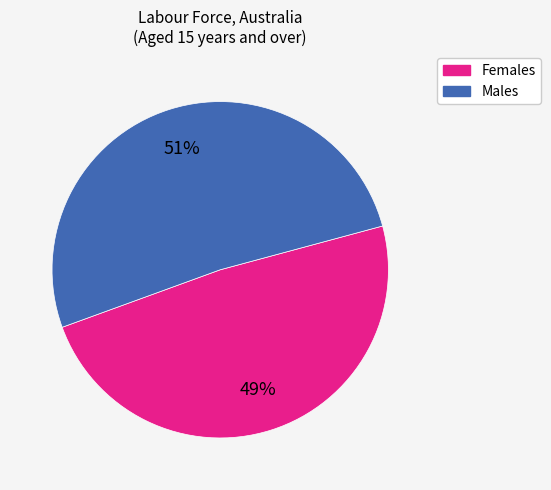

To the nearest percent, what portion does Females represent?

49%